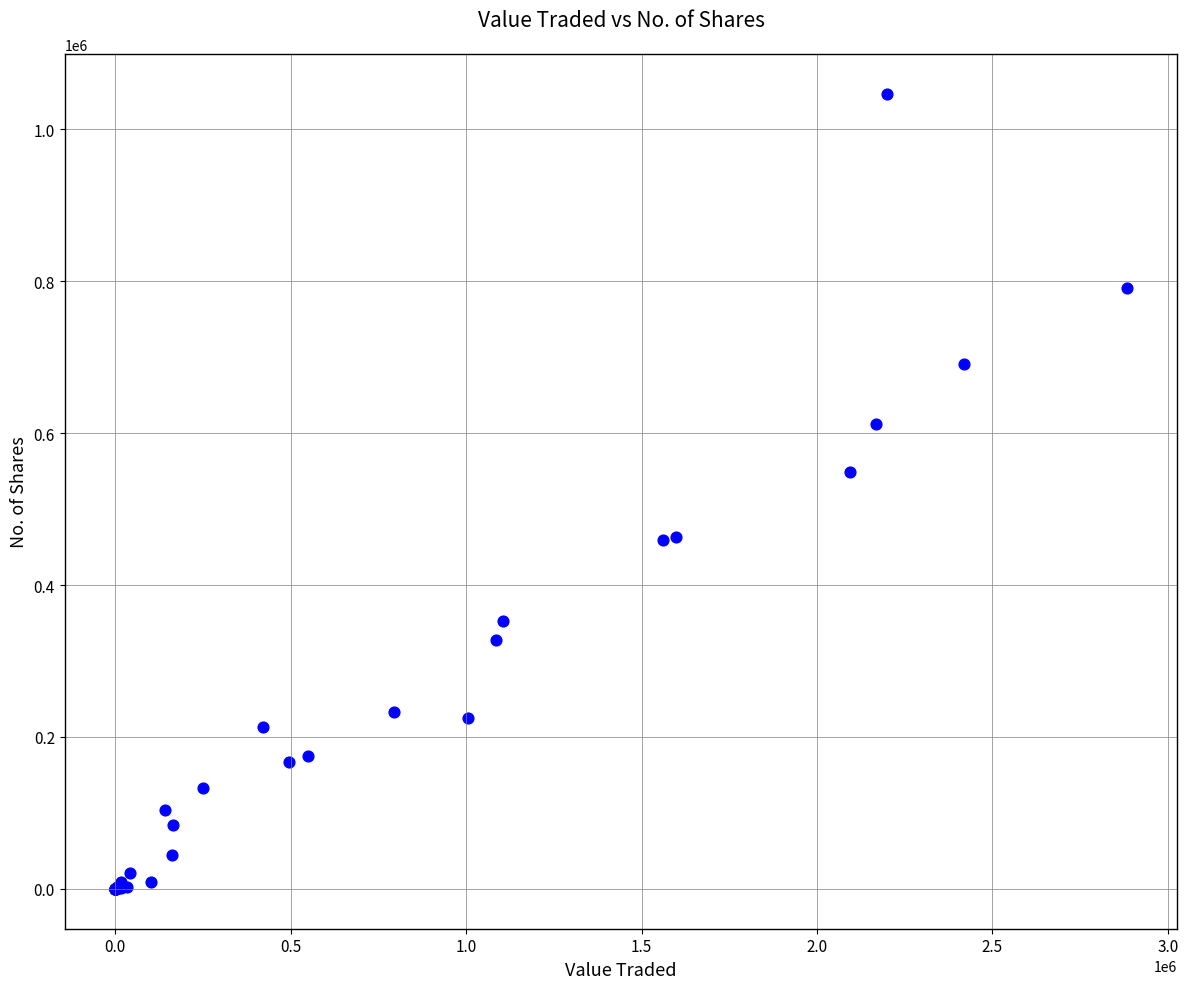

What Y value in the scatter plot is closest to 523417?

549148